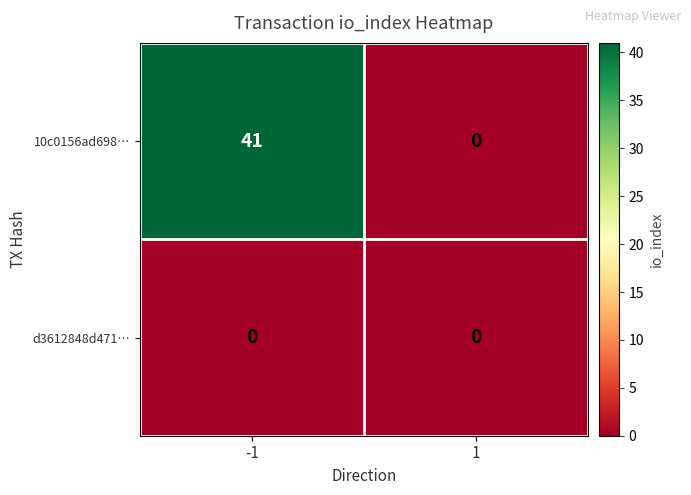

How many data points does each series have?

2